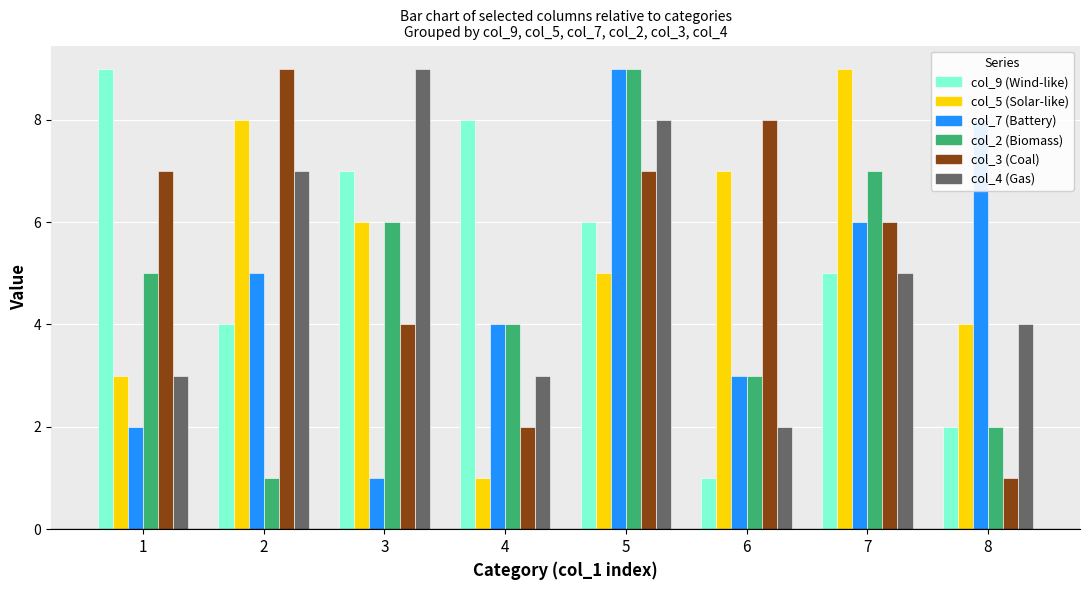

At which category is the sum across all series the highest?

5